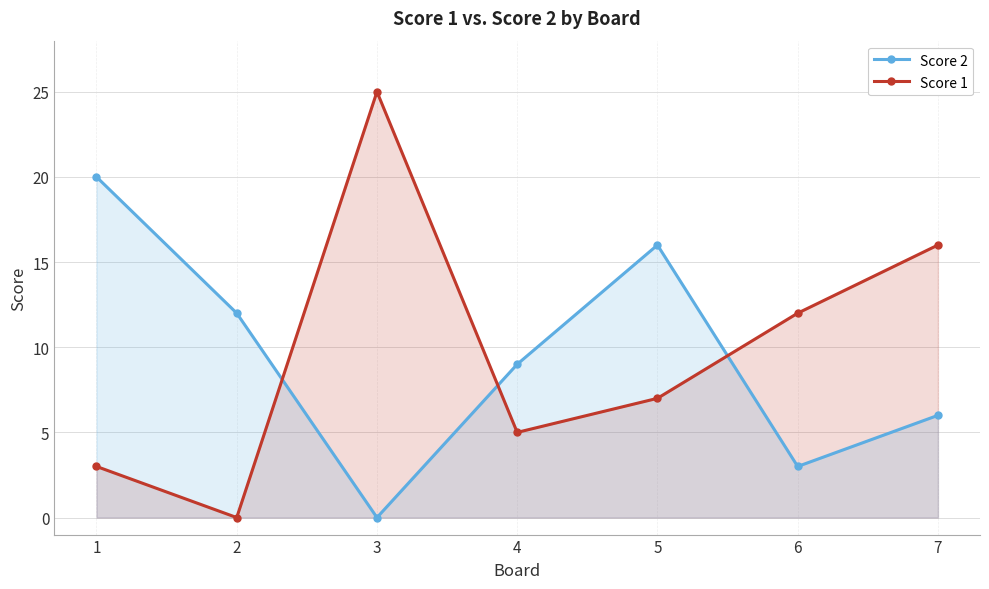

Which series has the widest spread of values?

Score 1